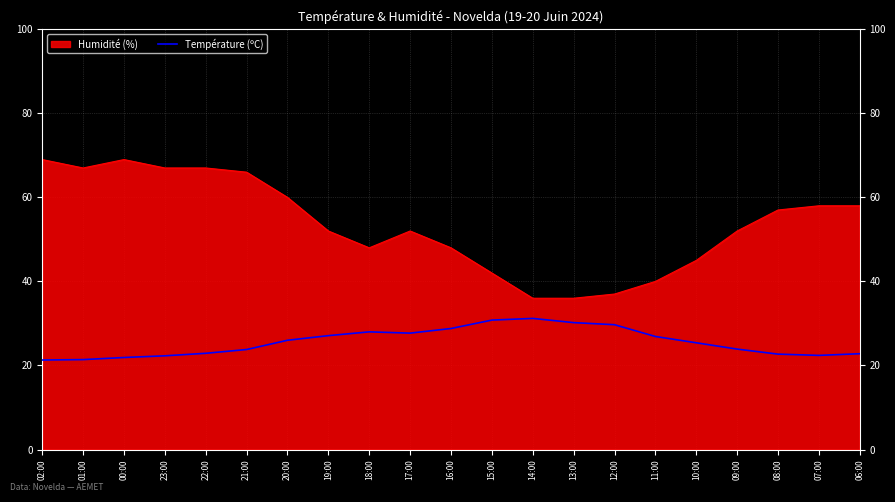

Which series has the widest spread of values?

Humidité (%)